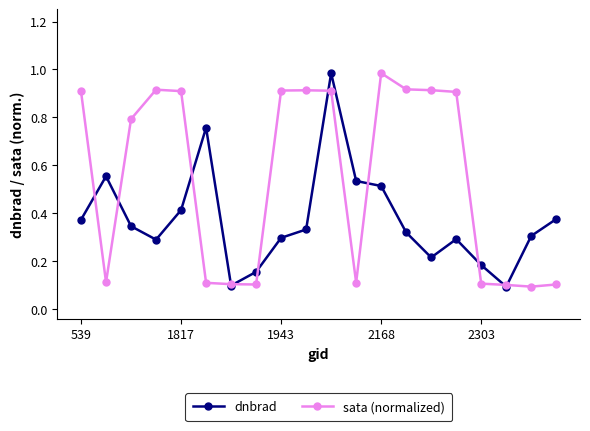

Which series has the largest total across all categories?

sata (normalized)